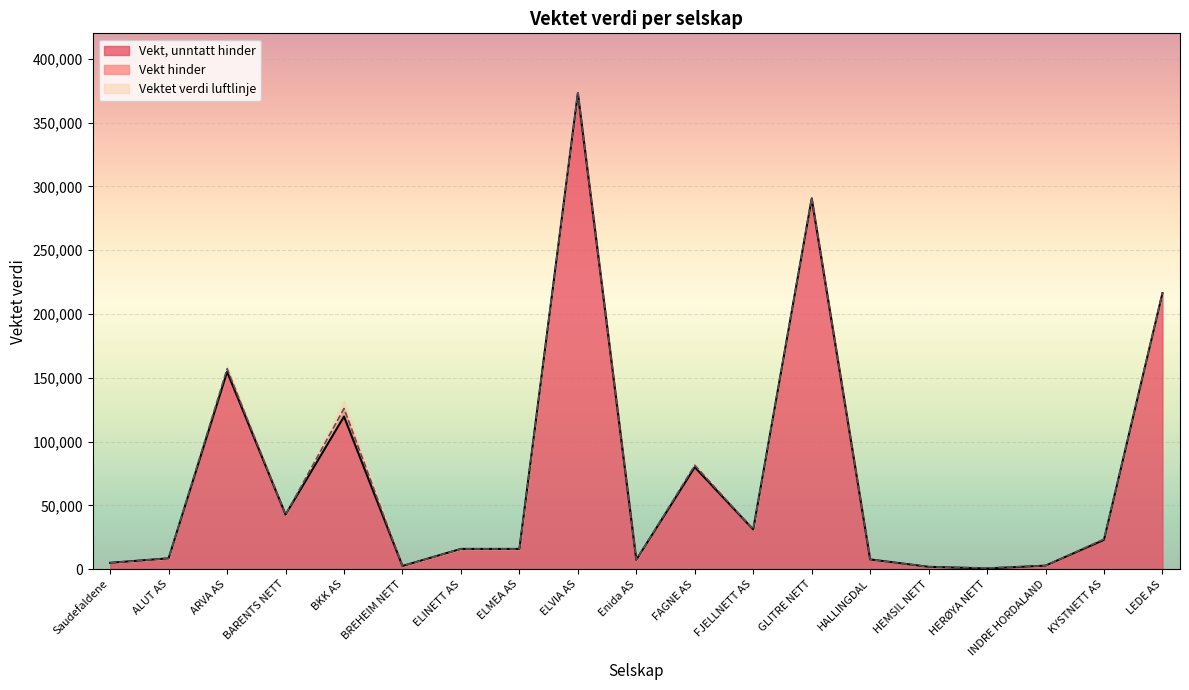

In Vektet verdi luftlinje, how many points are higher than both neighbors (excluding endpoints)?

6